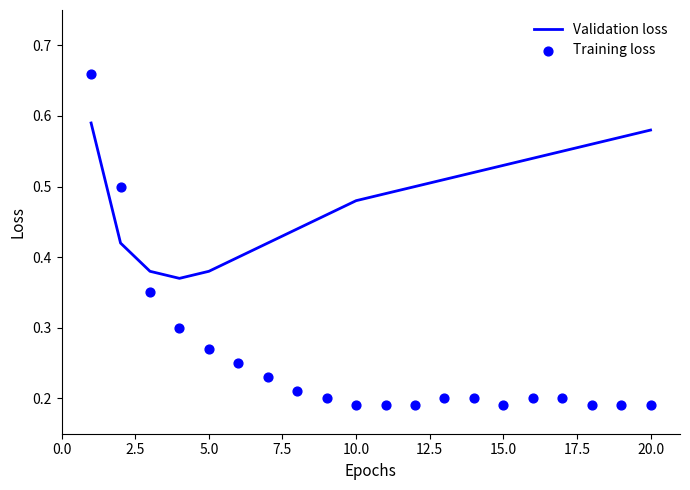

Which series contains the lowest Y value?

Training loss